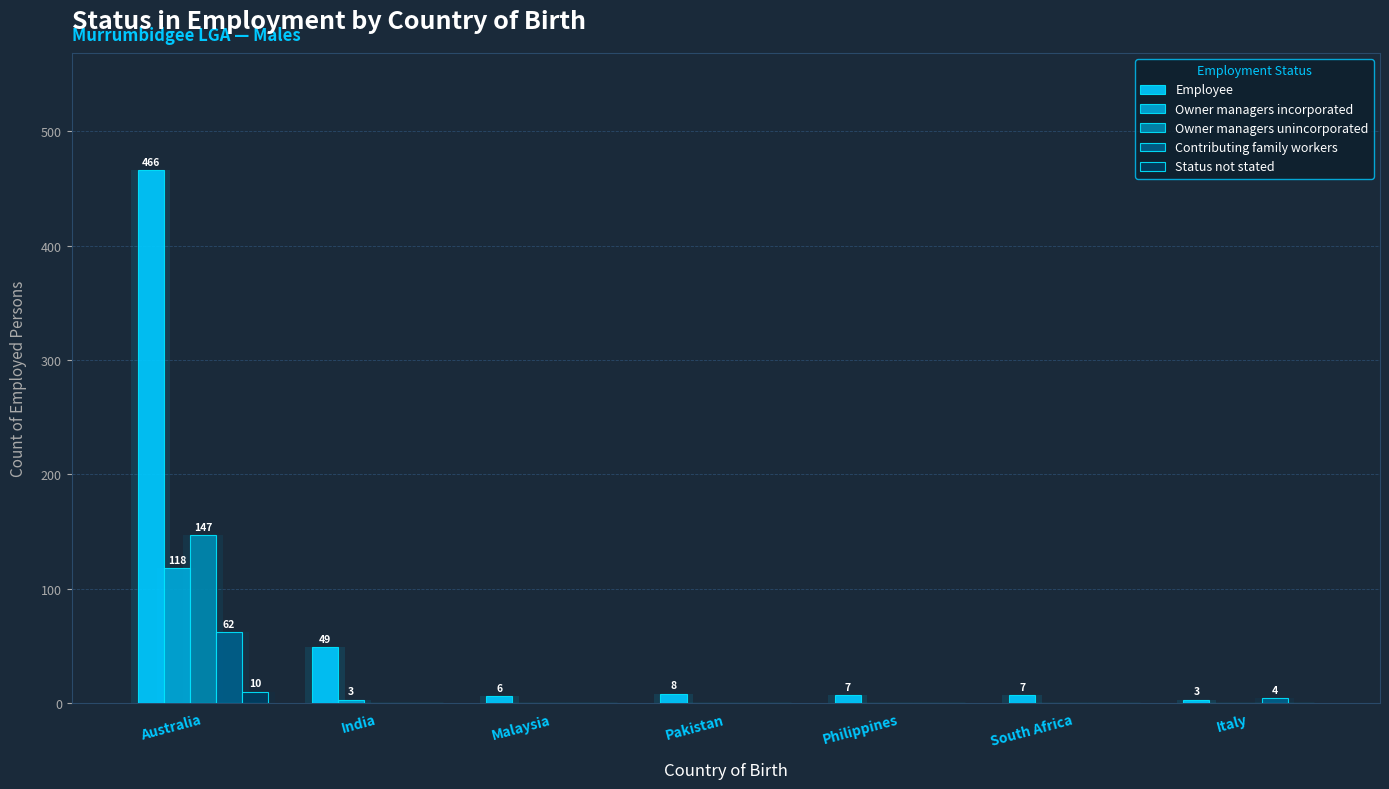

What position from the left is South Africa?

6